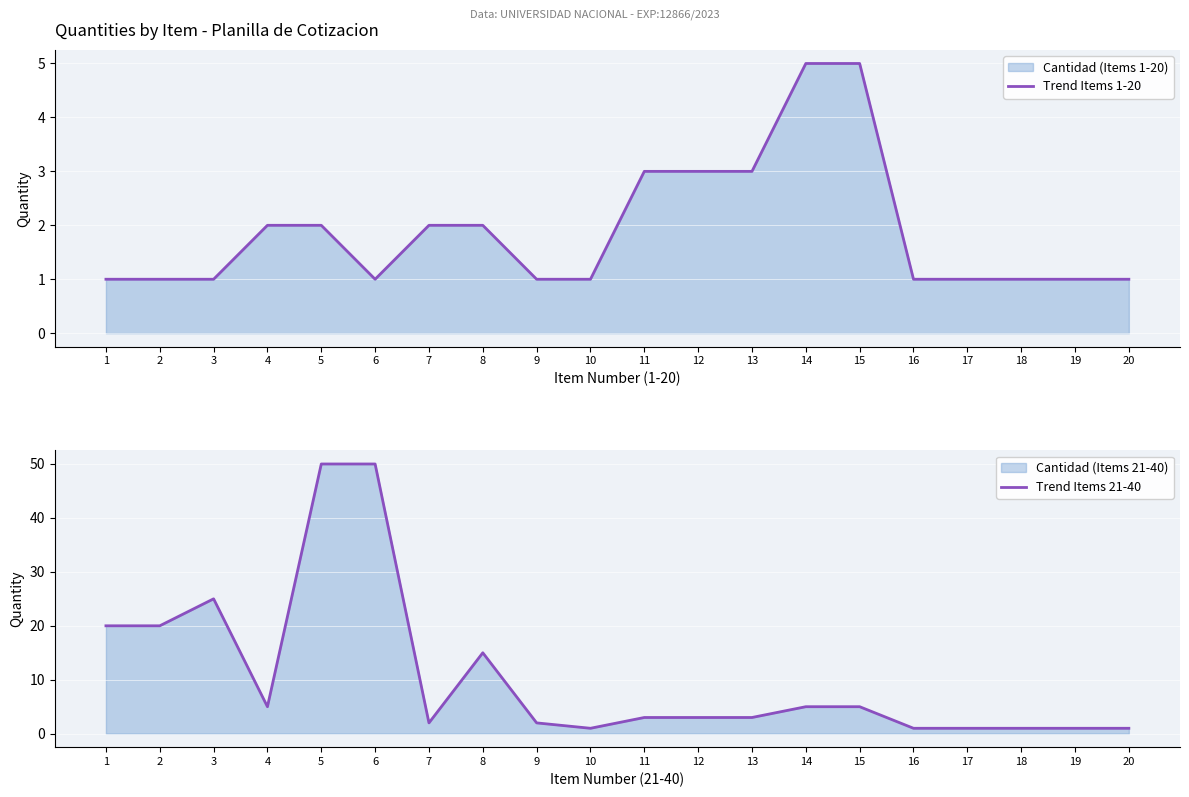

Which series has the widest spread of values?

Trend Items 21-40